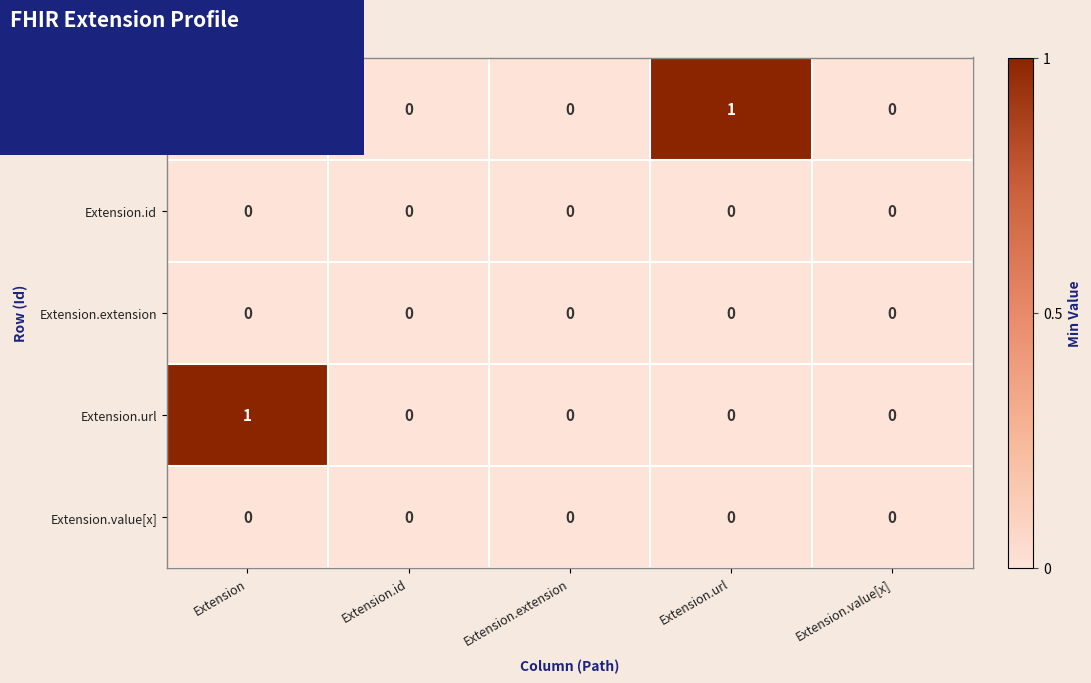

Is it true that Extension.url equals 1 at Extension.extension?

False